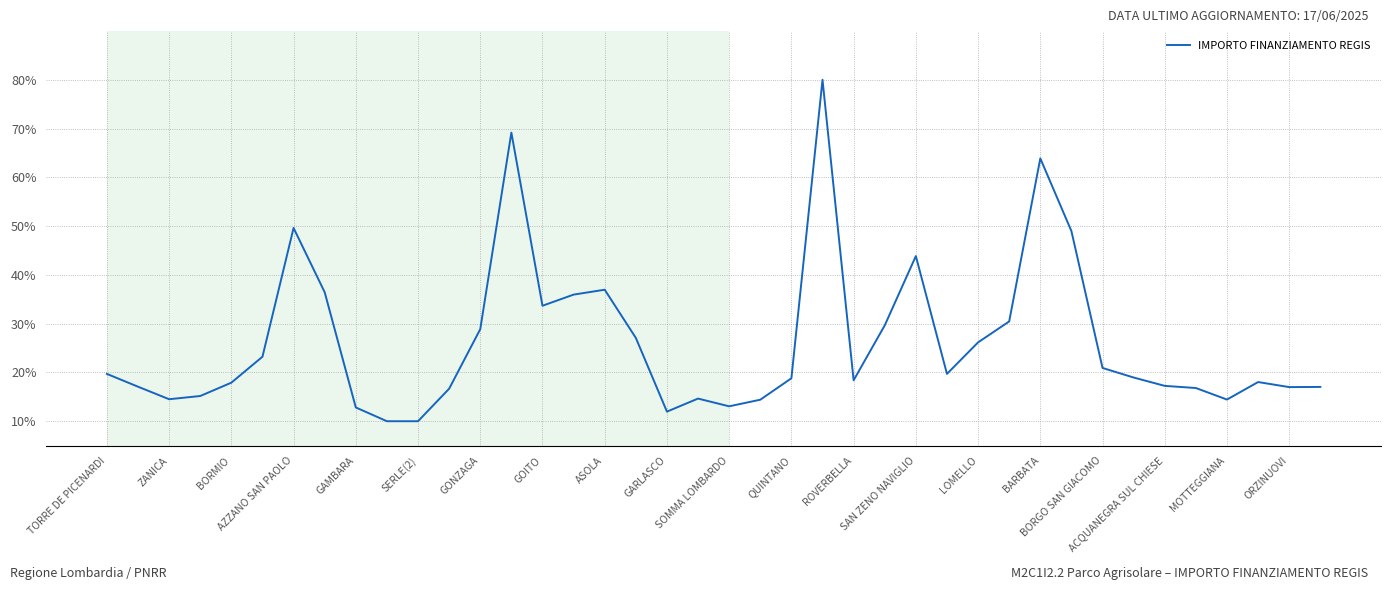

What is the minimum value shown in the chart?

10.0